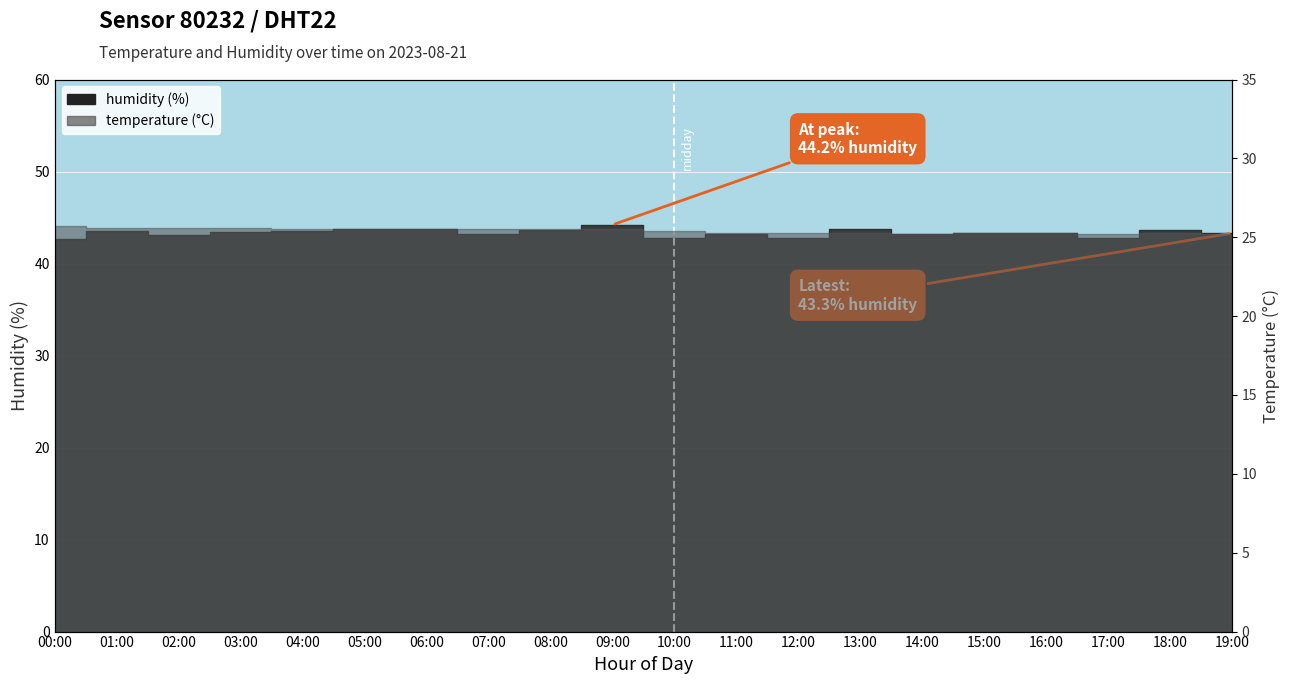

Which series has the largest range (max minus min)?

humidity